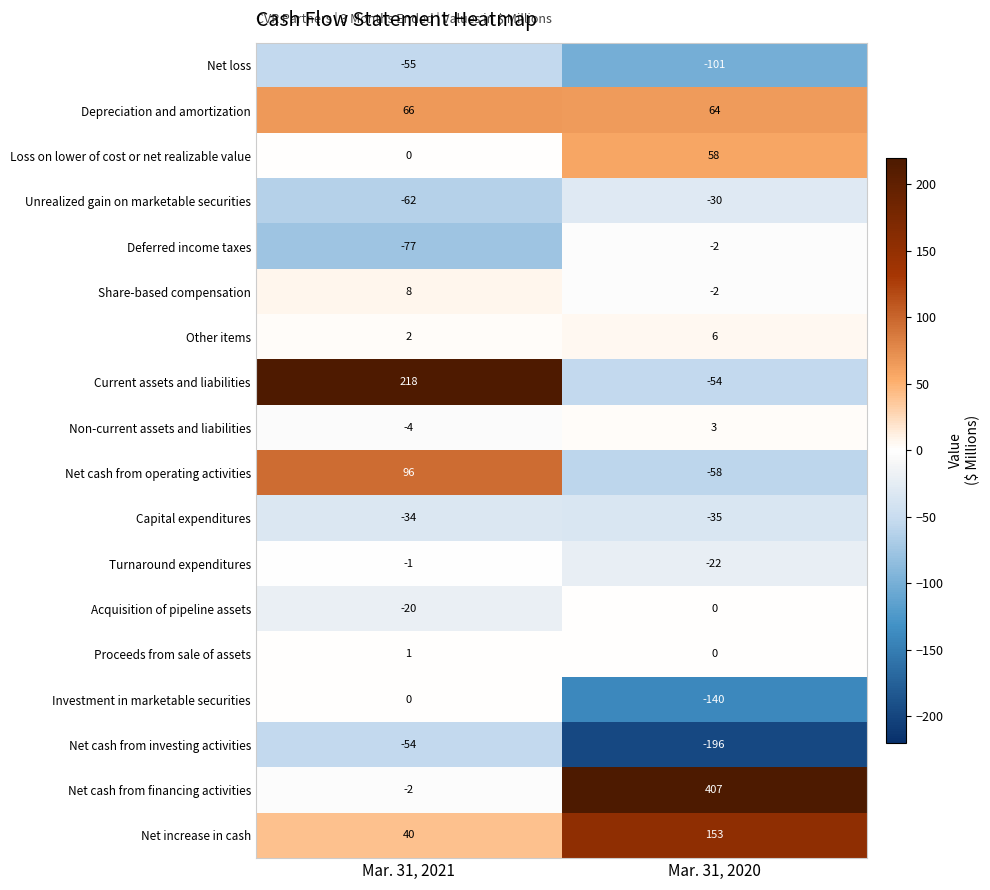

At which category is the sum across all series the highest?

Mar. 31, 2021